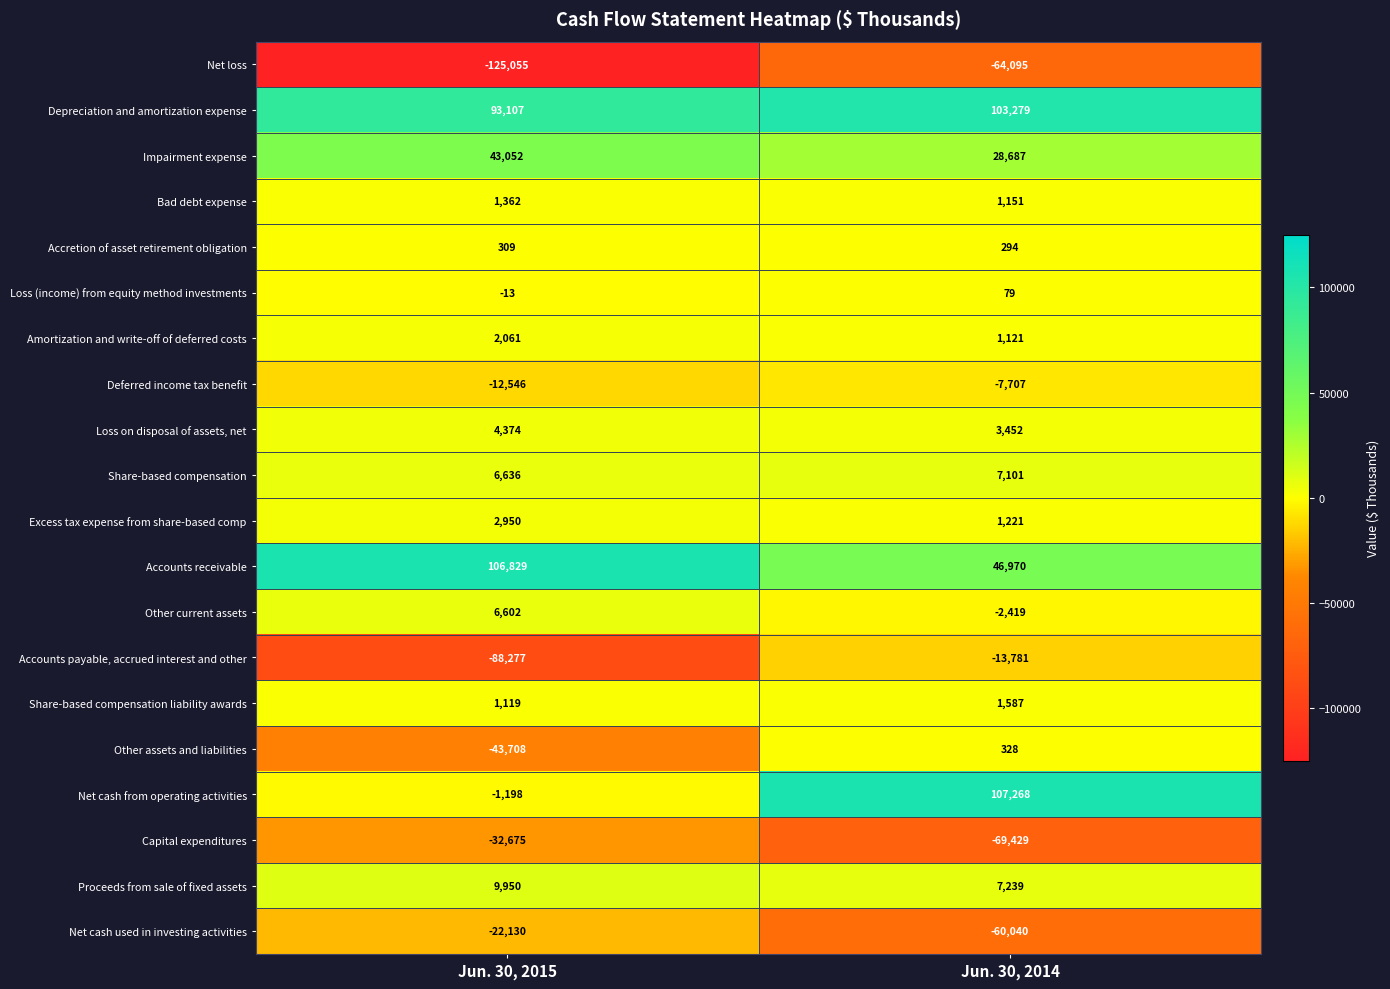

Rank the series at Jun. 30, 2015 from highest to lowest value.

Accounts receivable, Depreciation and amortization expense, Impairment expense, Proceeds from sale of fixed assets, Share-based compensation, Other current assets, Loss on disposal of assets, net, Excess tax expense from share-based comp, Amortization and write-off of deferred costs, Bad debt expense, Share-based compensation liability awards, Accretion of asset retirement obligation, Loss (income) from equity method investments, Net cash from operating activities, Deferred income tax benefit, Net cash used in investing activities, Capital expenditures, Other assets and liabilities, Accounts payable, accrued interest and other, Net loss